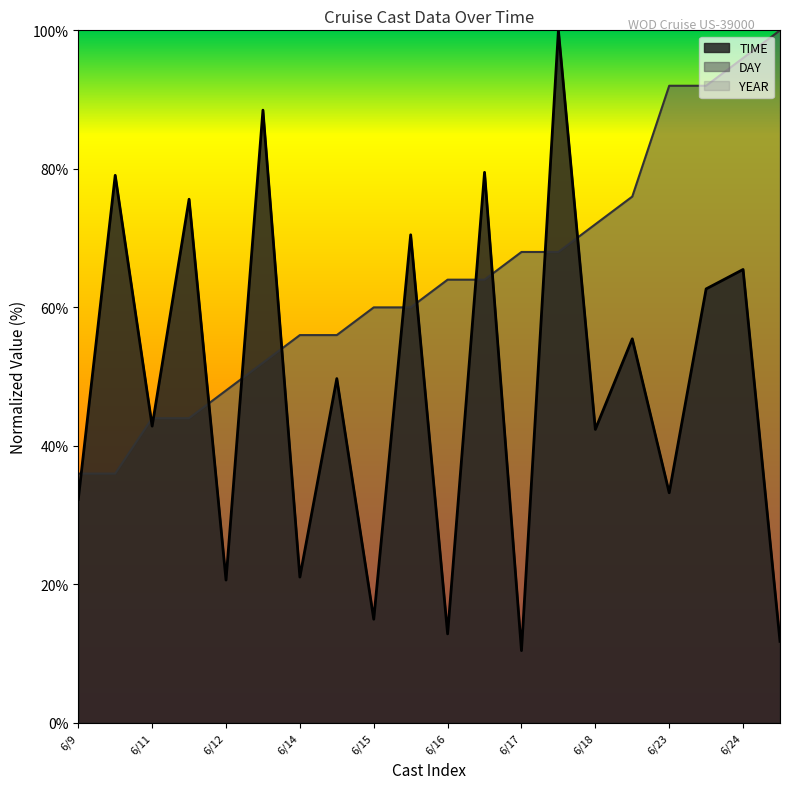

After their last crossing, which series has the higher values: DAY or TIME?

DAY